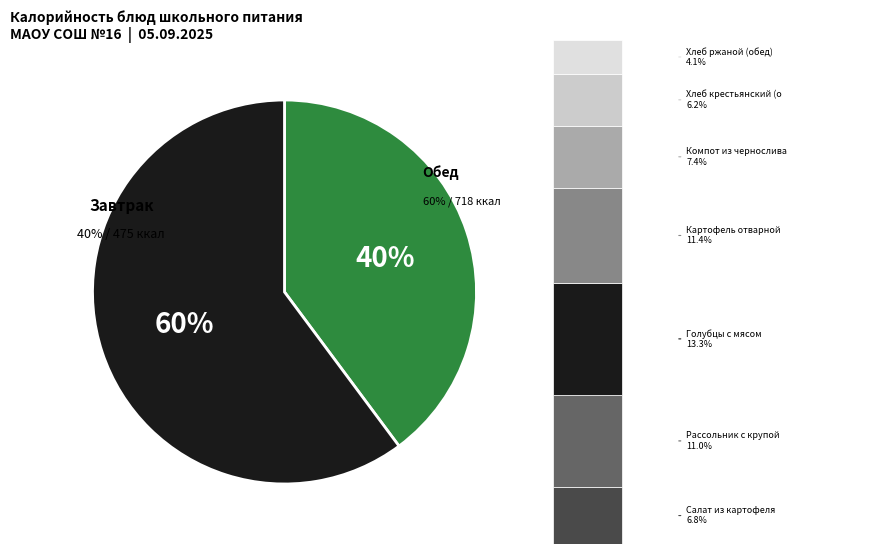

To the nearest percent, what portion does Компот из чернослива represent?

7%